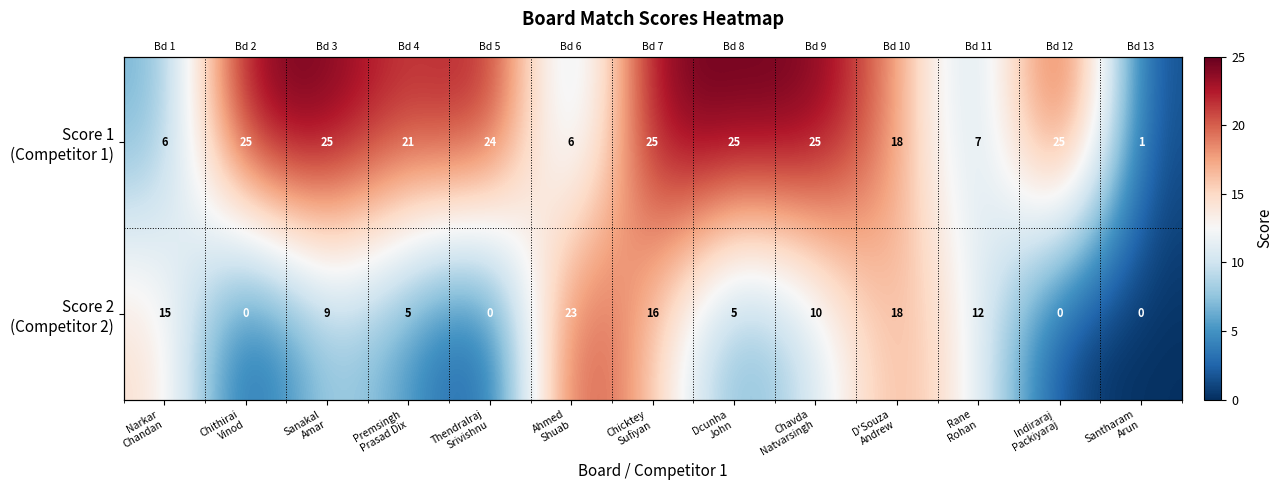

List the labels in order of Score 1 (Competitor 1) value, largest first.

Chithirai Vinod, Sanakal Amar, Chicktey Sufiyan, Dcunha John, Chavda Natvarsingh, Indiraraj Packiyaraj, Thendralraj Srivishnu, Premsingh Prasad Dix, D'Souza Andrew, Rane Rohan, Narkar Chandan, Ahmed Shuab, Santharam Arun